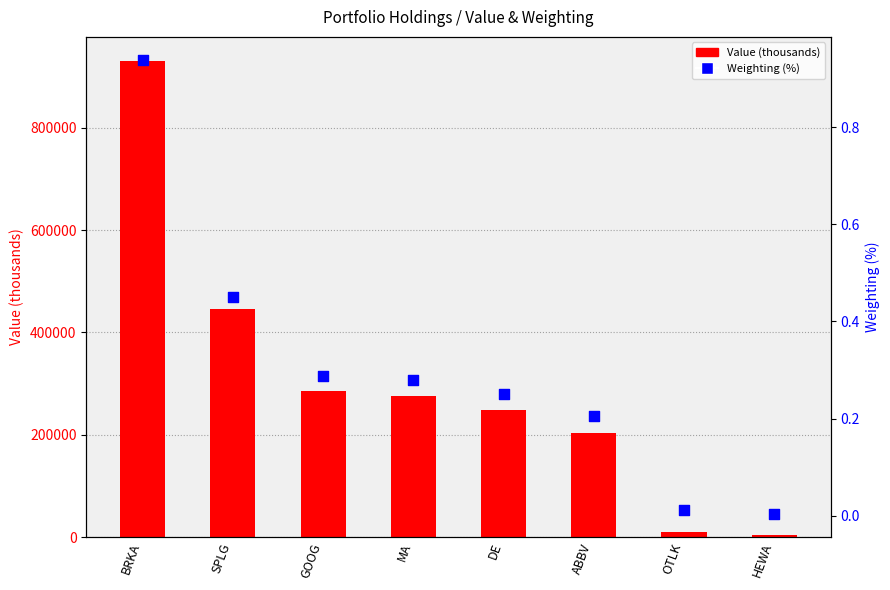

What is the total value across all series at HEWA?

3373.0